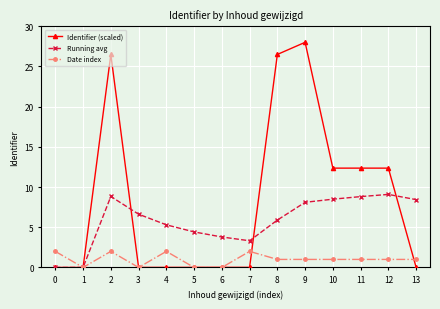

Which series changed the most between 5 and 9?

Identifier (scaled)